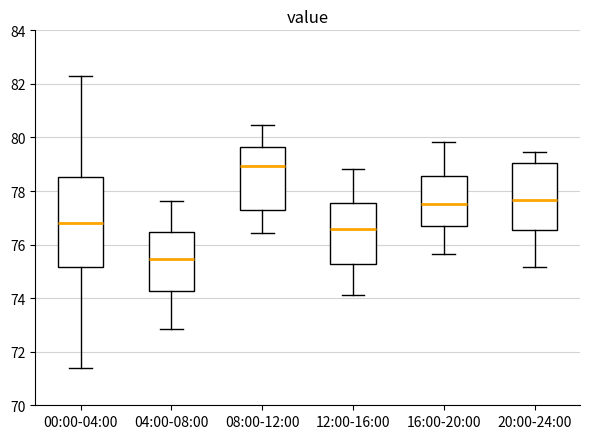

Where is the upper edge of the box for 04:00-08:00 on the y-axis? The values are not printed on the chart, so give them approximately, as read against the axis.

76.4